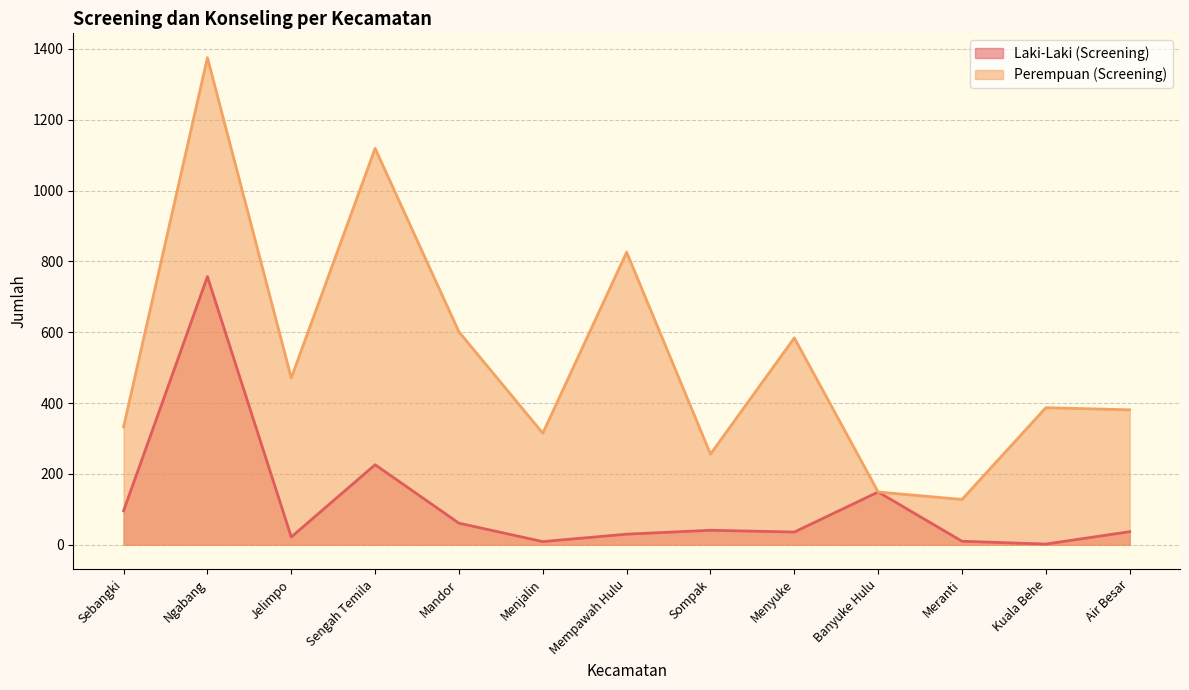

Which has a higher value, Sompak or Sebangki?

Sebangki